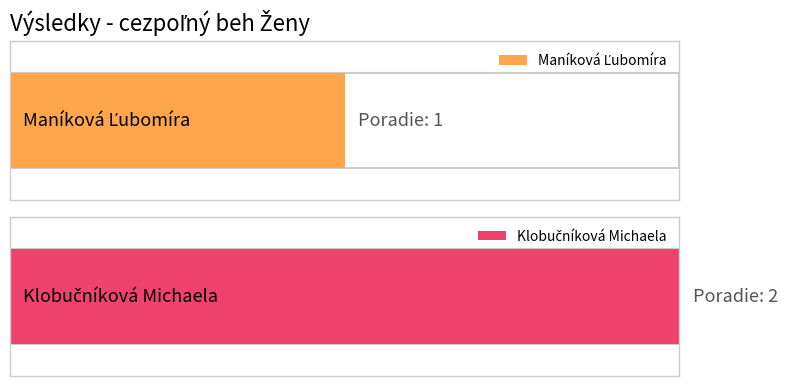

List the labels in order of value, smallest first.

Maníková Ľubomíra, Klobučníková Michaela